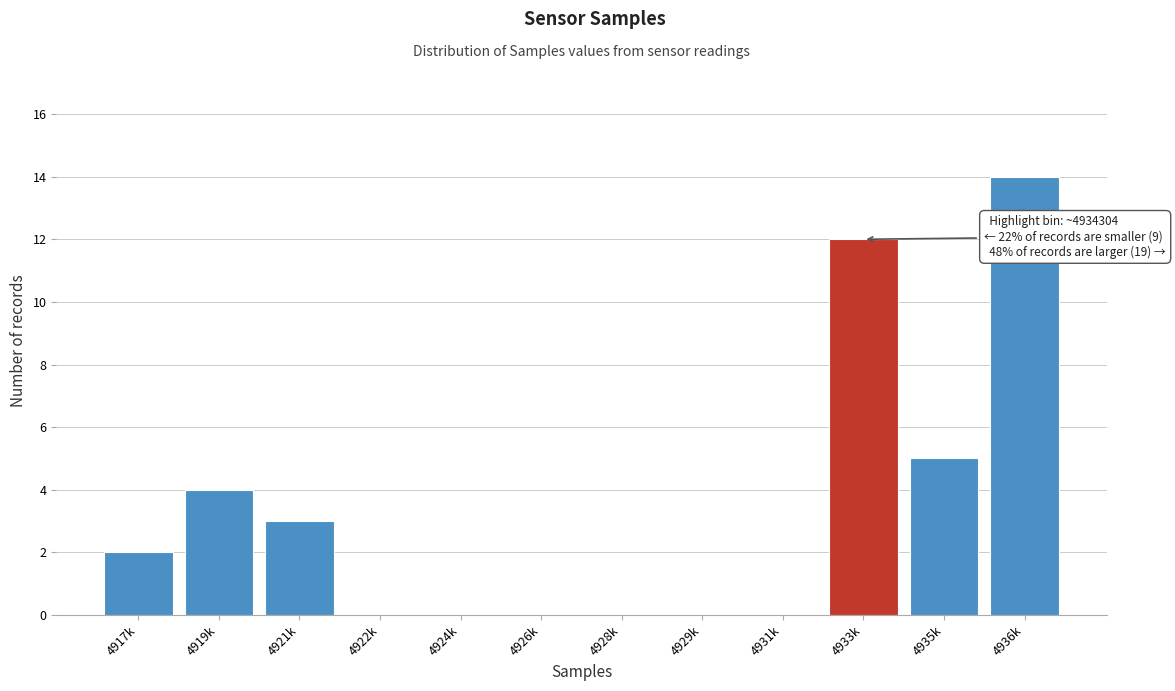

Reading right to left, transcribe all the data shown in this chart.

4936k=14	4935k=5	4933k=12	4931k=0	4929k=0	4928k=0	4926k=0	4924k=0	4922k=0	4921k=3	4919k=4	4917k=2